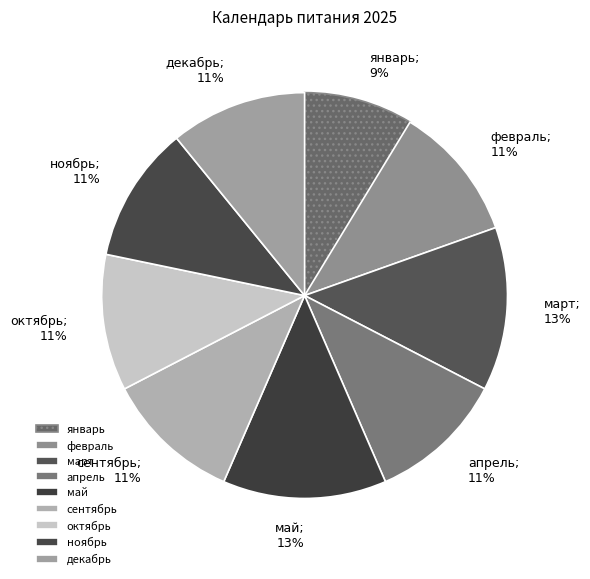

Does ноябрь account for over 50% of the chart?

No